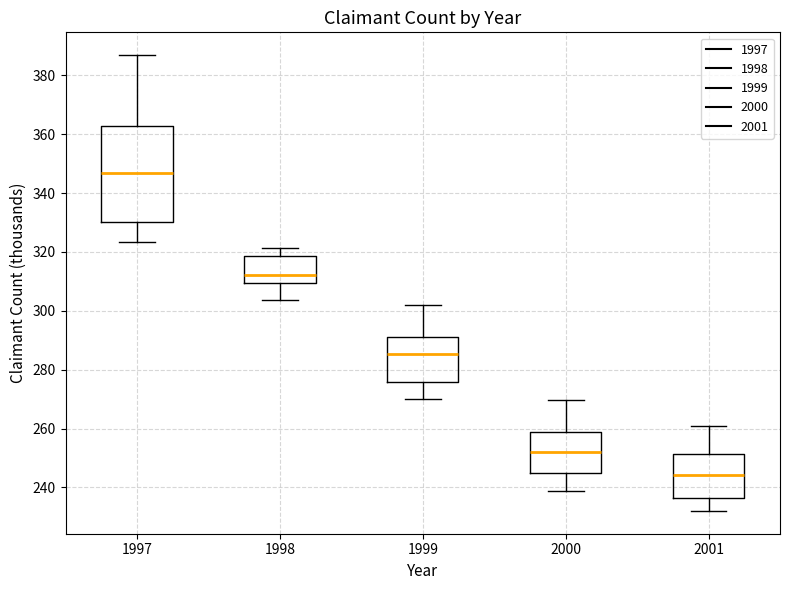

Where does the median line of the box at x = 1998 sit on the y-axis? The values are not printed on the chart, so give them approximately, as read against the axis.

312